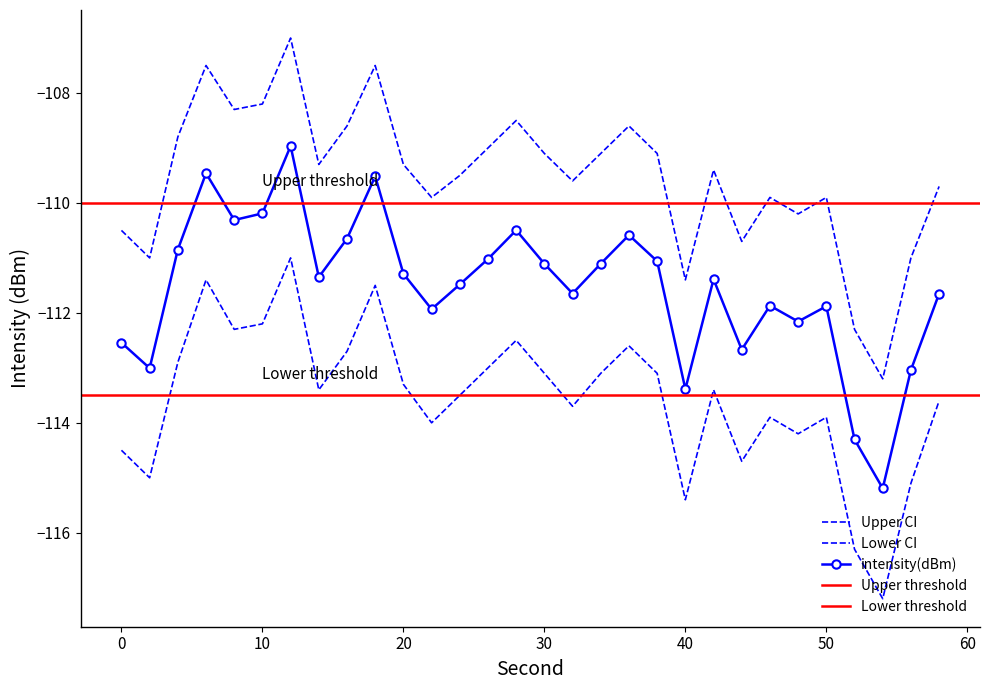

What is the value of the lower_ci point at the 20th from the left?

-113.1